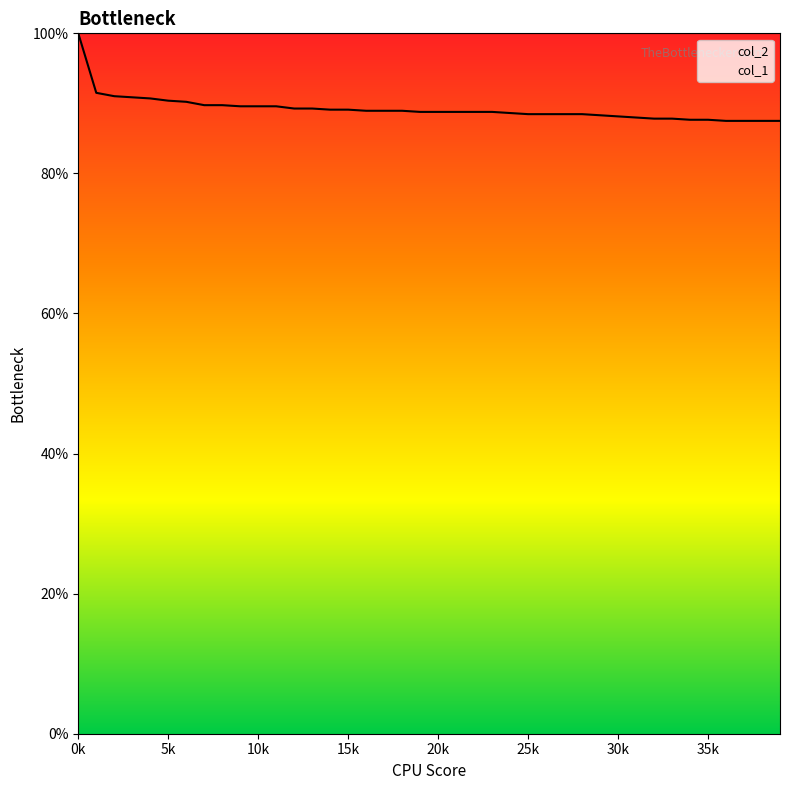

What is the sum of the values at 20 and 23?

1.8